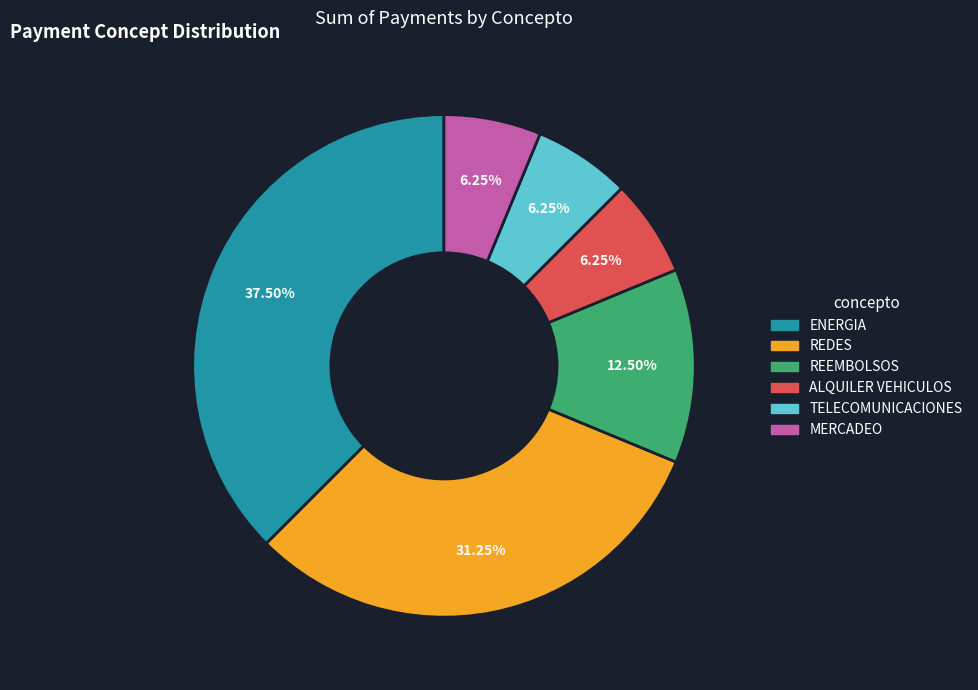

Between REDES and ALQUILER VEHICULOS, which is larger?

REDES